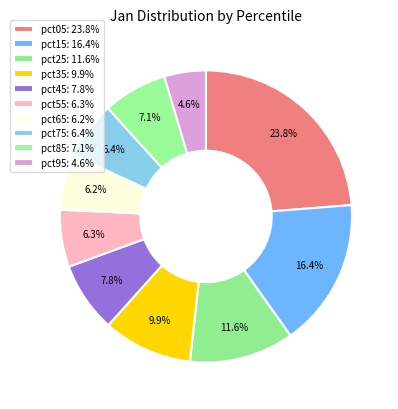

Count the number of slices in the pie.

10